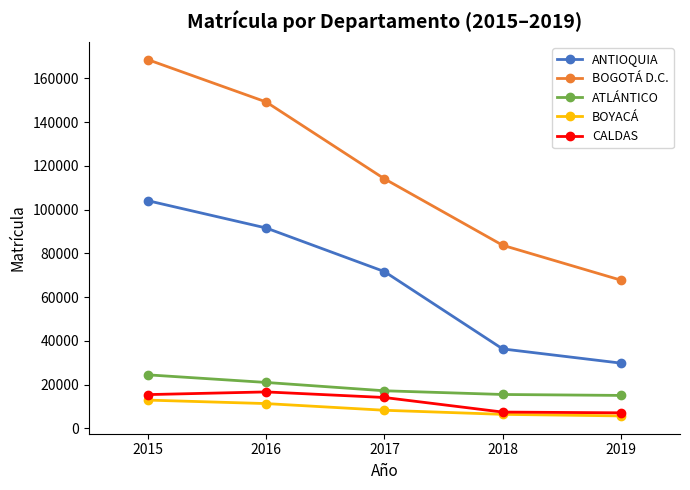

True or false: ANTIOQUIA and CALDAS cross at least once.

False